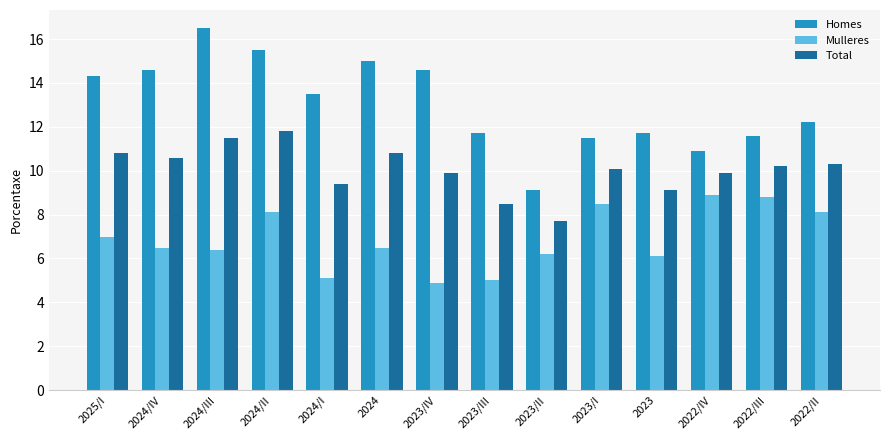

Which series has the largest total across all categories?

Homes